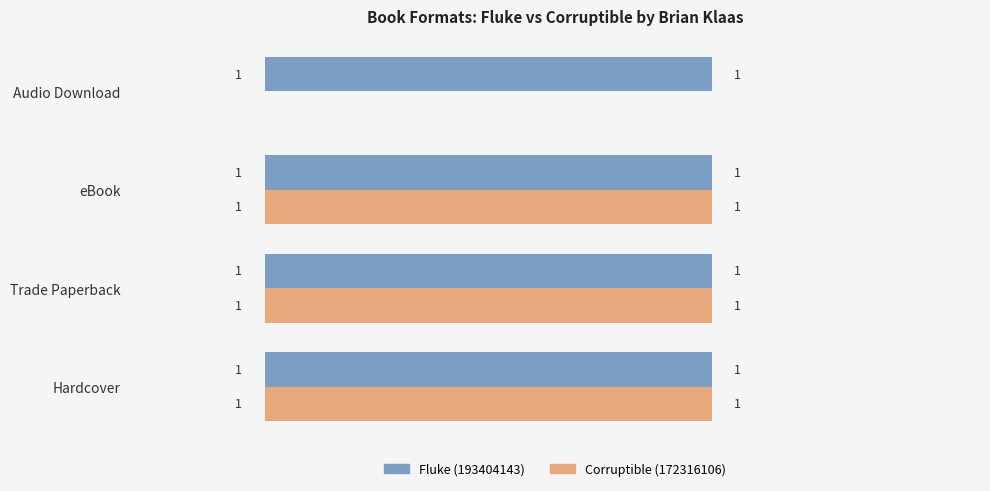

The Corruptible (172316106) series shows 1 at Trade Paperback. True or false?

True